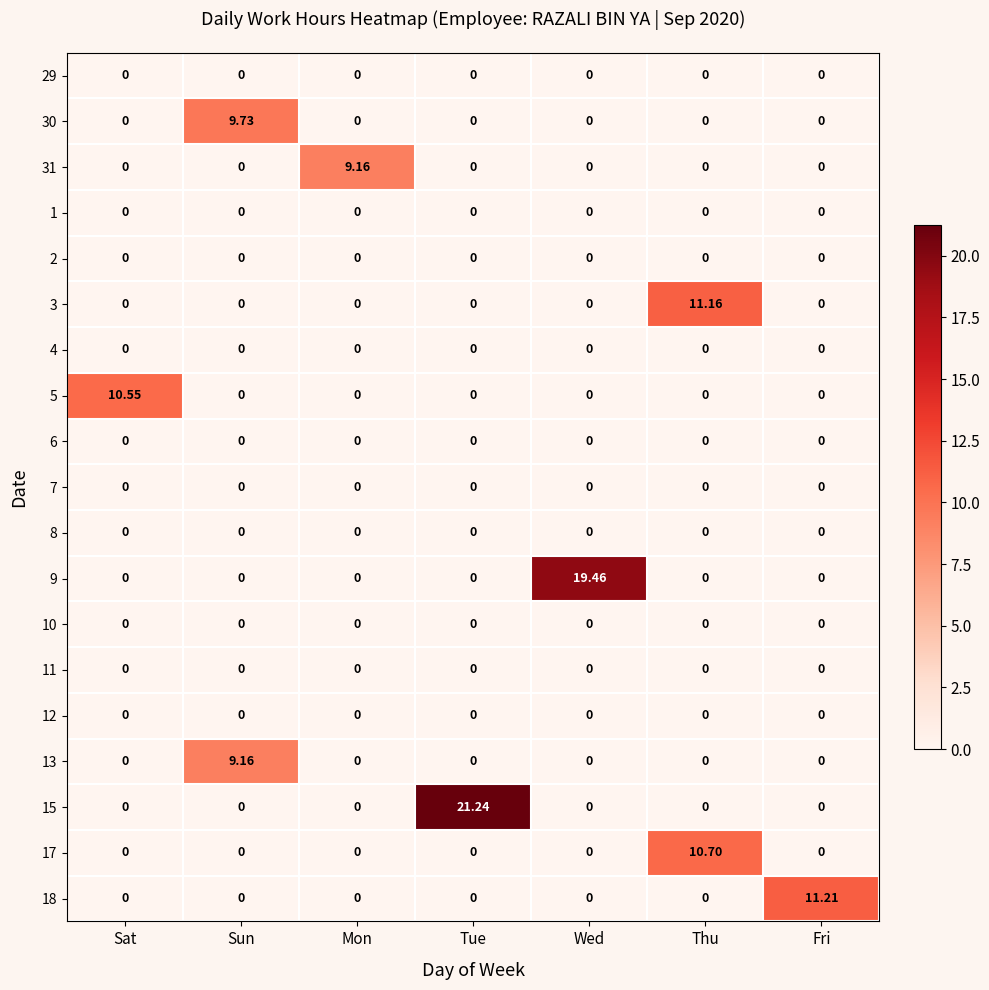

Which label corresponds to the largest value in the chart?

Tue